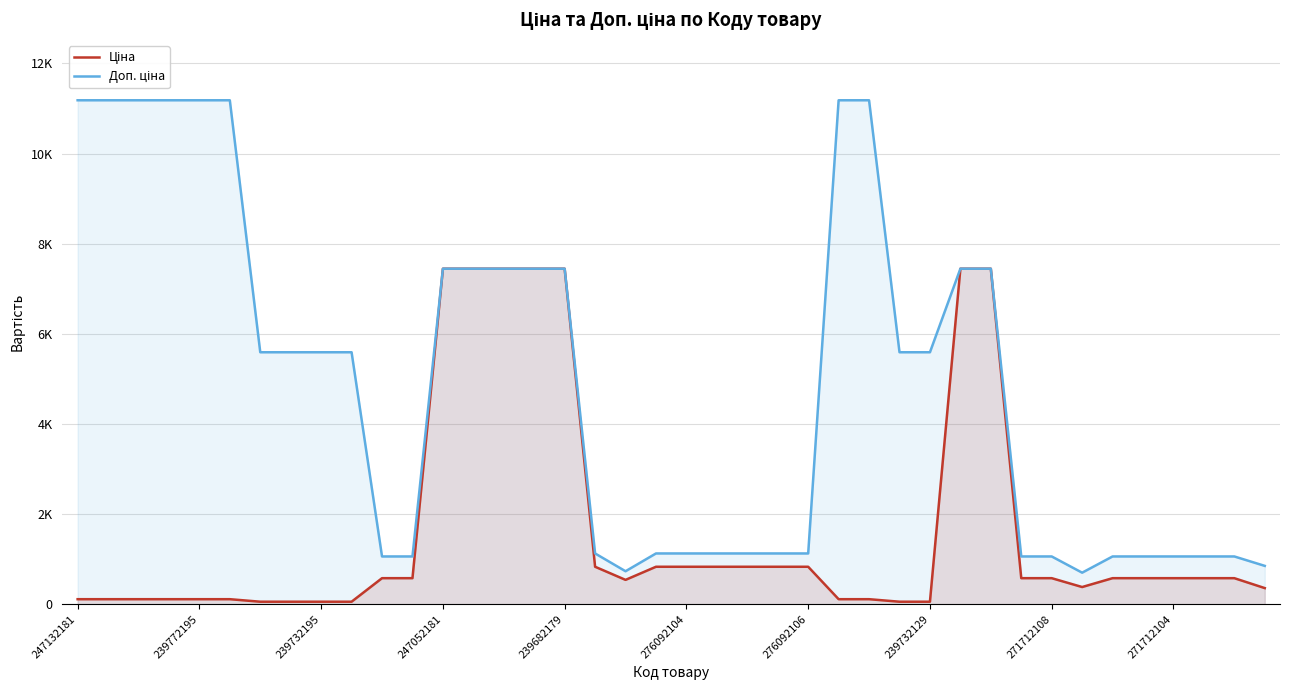

Reading left to right, what are all the values shown in this chart?

Ціна: 111.8	111.8	111.8	111.8	111.8	111.8	55.9	55.9	55.9	55.9	578.1	578.1	7444.6	7444.6	7444.6	7444.6	7444.6	831.5	540.5	831.5	831.5	831.5	831.5	831.5	831.5	111.8	111.8	55.9	55.9	7444.6	7444.6	578.1	578.1	381.6	578.1	578.1	578.1	578.1	578.1	357.9
Доп. ціна: 11182.0	11182.0	11182.0	11182.0	11182.0	11182.0	5591.0	5591.0	5591.0	5591.0	1060.0	1060.0	7444.6	7444.6	7444.6	7444.6	7444.6	1126.7	732.0	1126.7	1126.7	1126.7	1126.7	1126.7	1126.7	11182.0	11182.0	5591.0	5591.0	7444.6	7444.6	1060.0	1060.0	700.0	1060.0	1060.0	1060.0	1060.0	1060.0	851.0